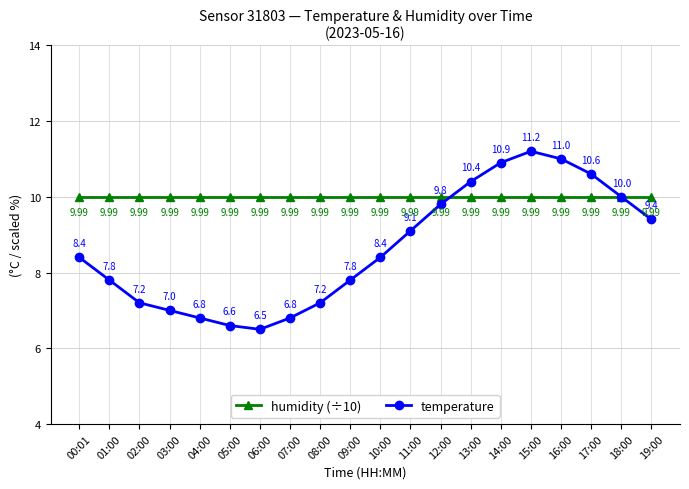

Is this an area chart (filled region under the line)?

No